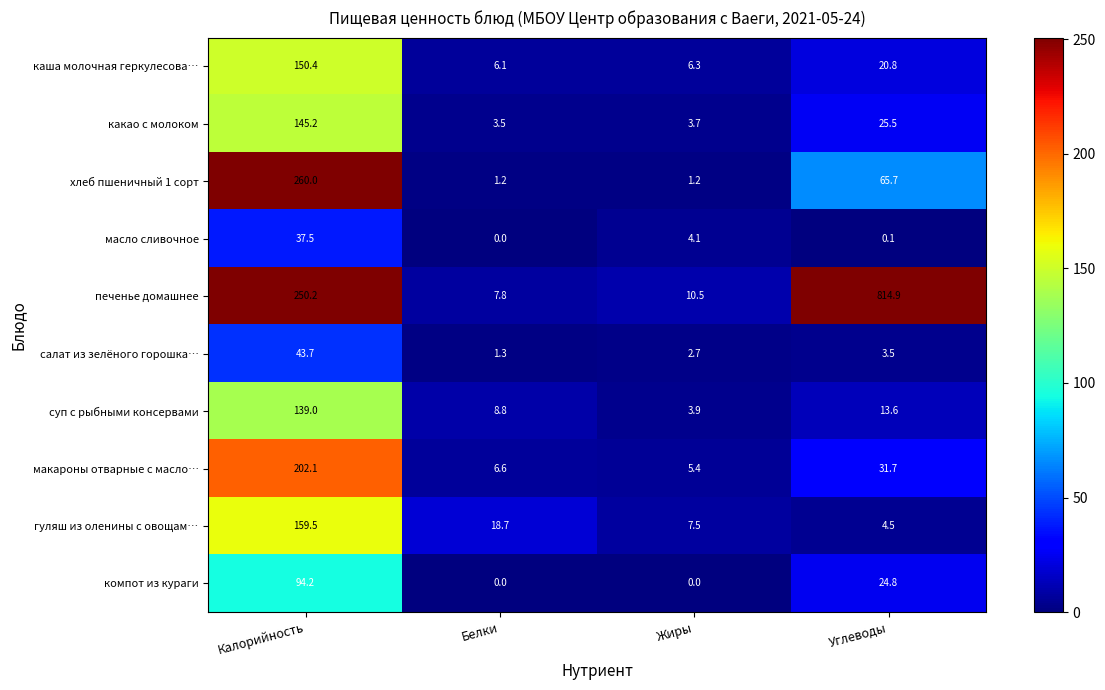

What is the total value across all series at Жиры?

45.3